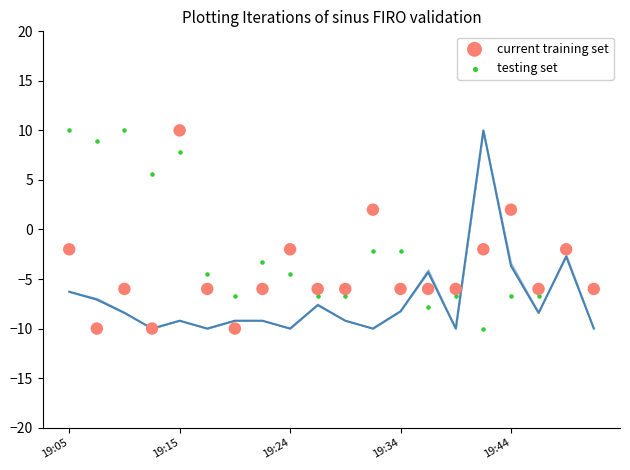

What are all the series names shown in the legend?

current training set, testing set